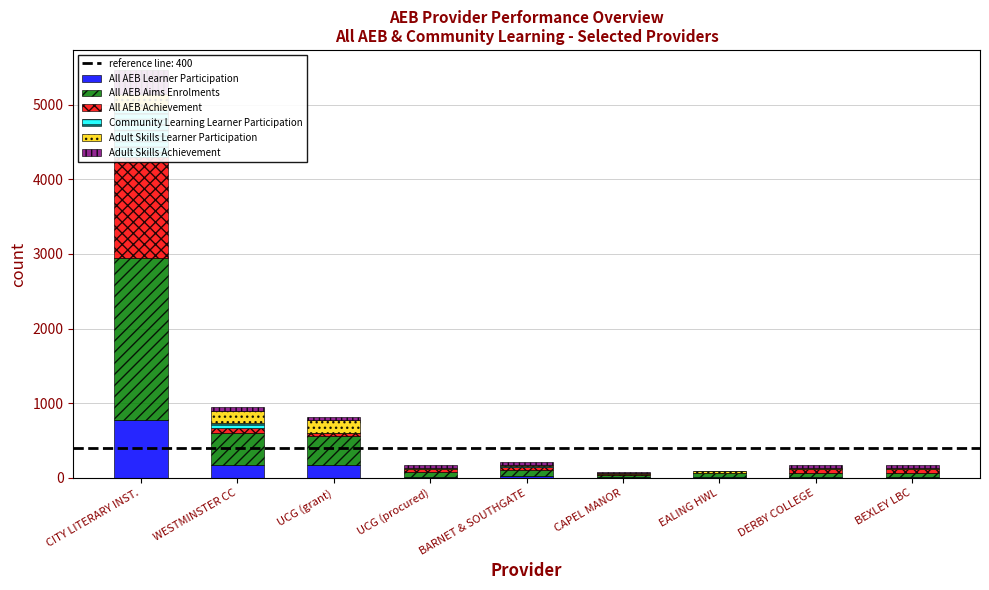

What position from the left is CITY LITERARY INST.?

1